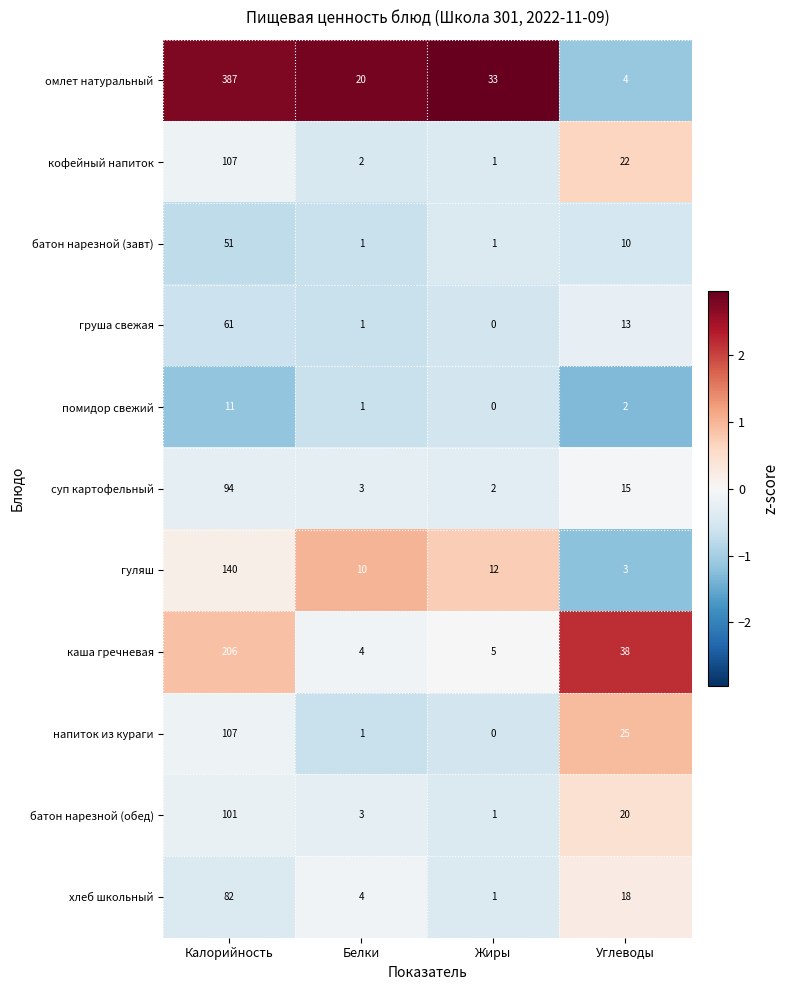

What is the difference between the maximum and second lowest values in the батон нарезной (обед) series?

98